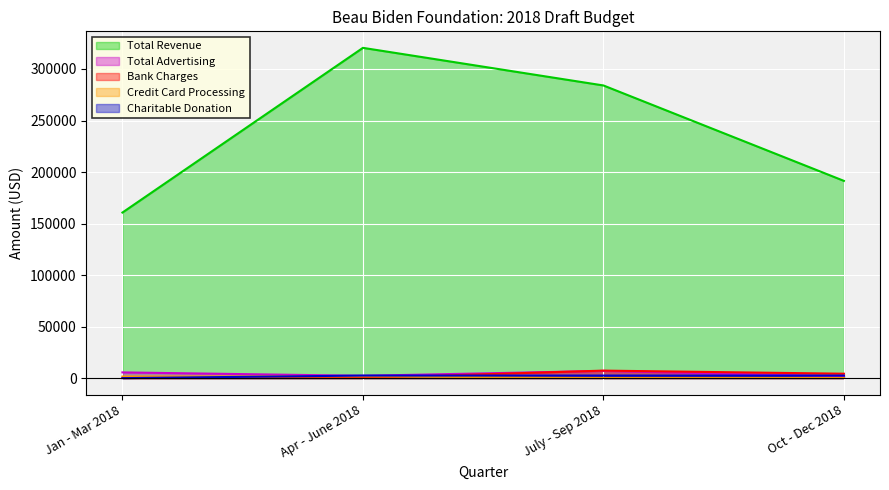

How many lines are shown in the chart?

5